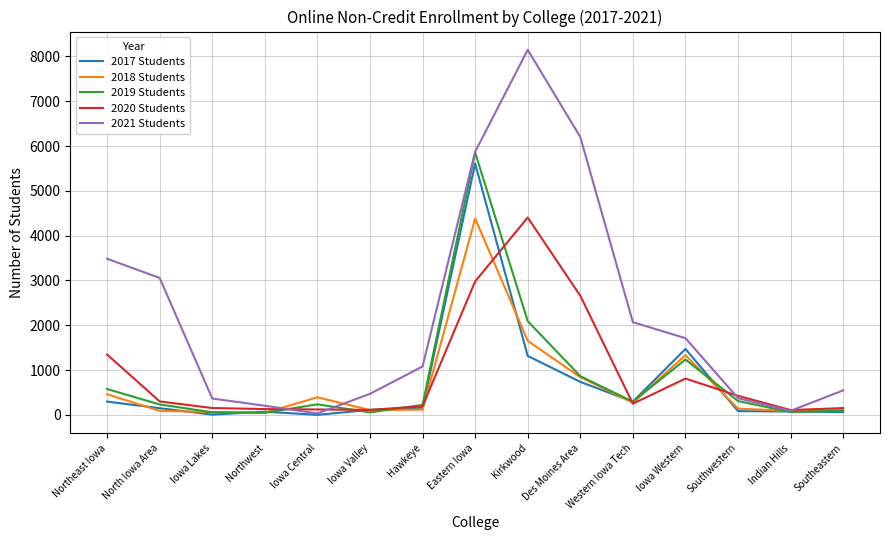

What is the highest value of the 2020 Students series?

4405